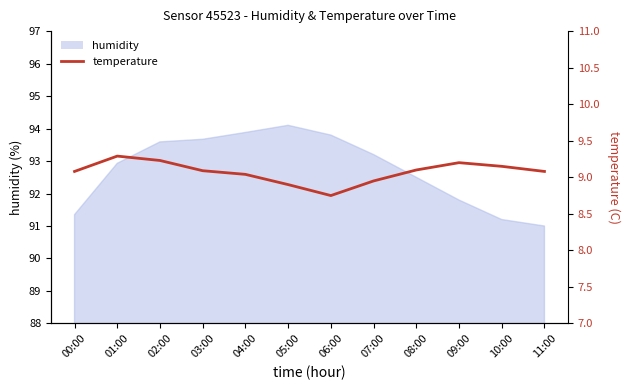

At which category does the data reach its first local valley?

06:00